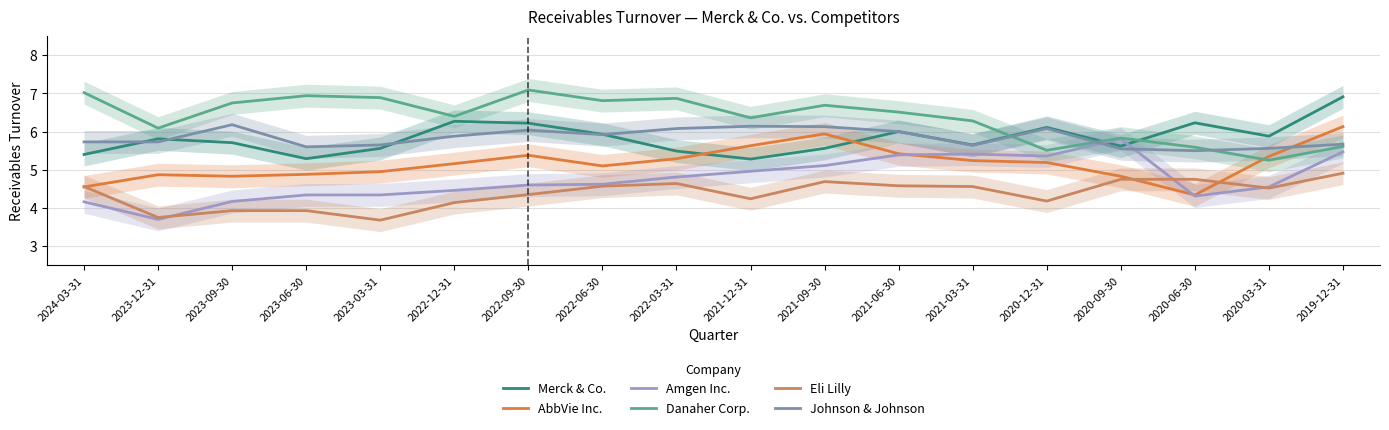

Rank the series by their maximum value, from lowest to highest.

Eli Lilly, Amgen Inc., AbbVie Inc., Johnson & Johnson, Merck & Co., Danaher Corp.